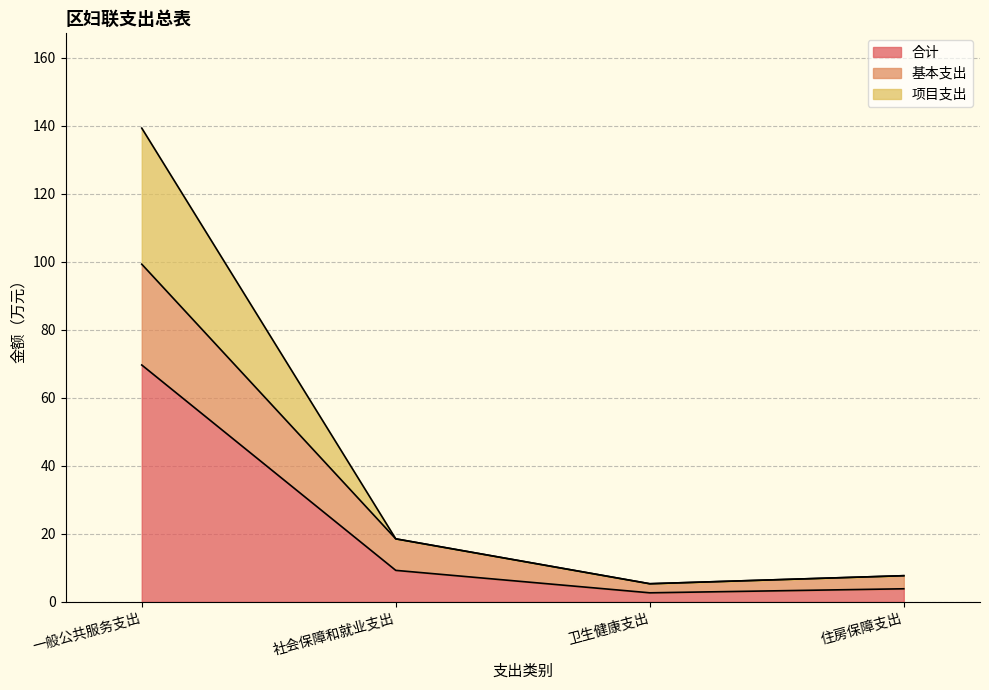

The value of 合计 at 社会保障和就业支出 is 9.3. True or false?

True